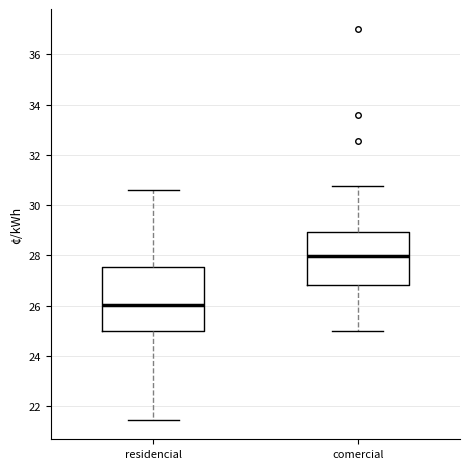

Which box's median line is the highest?

comercial